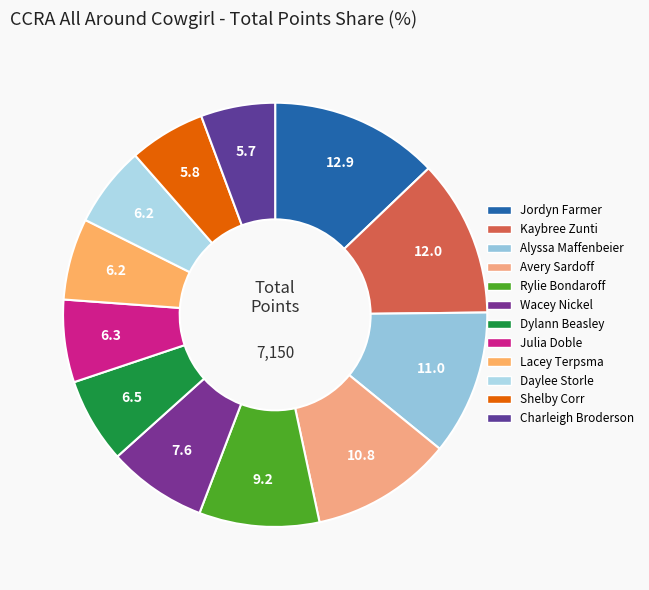

Rank the categories by value from highest to lowest.

Jordyn Farmer, Kaybree Zunti, Alyssa Maffenbeier, Avery Sardoff, Rylie Bondaroff, Wacey Nickel, Dylann Beasley, Julia Doble, Lacey Terpsma, Daylee Storle, Shelby Corr, Charleigh Broderson